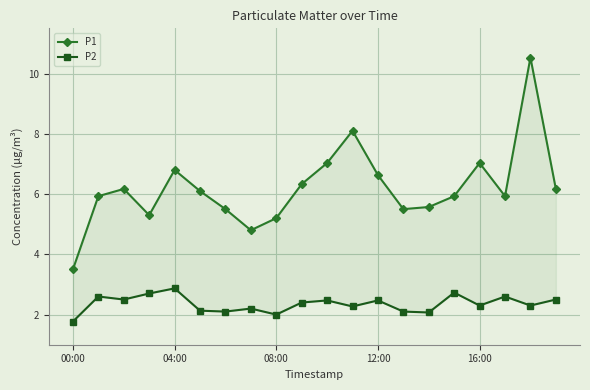

Does the chart have visible grid lines?

Yes